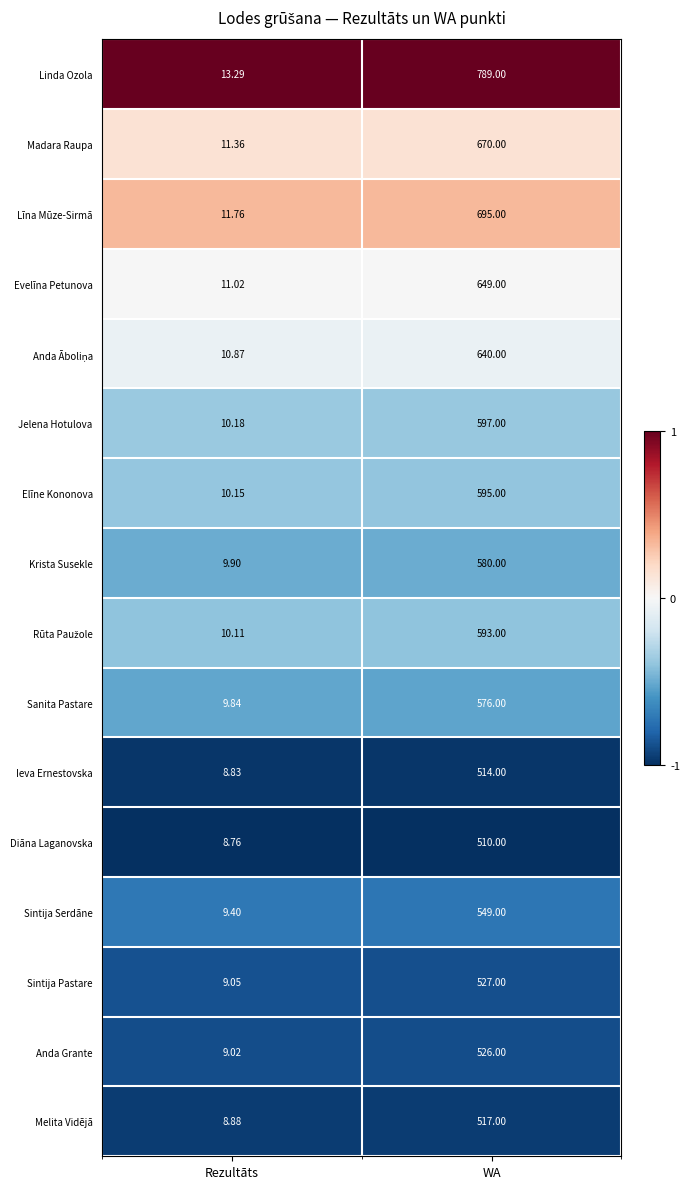

Which category has the highest value across all series?

WA